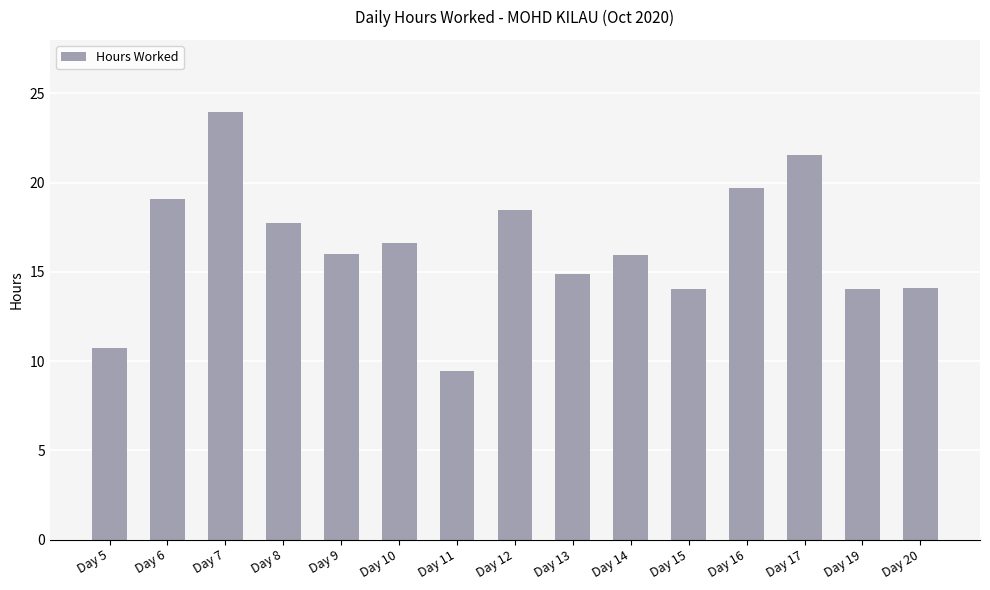

What is the difference between the values at Day 8 and Day 16?

1.9